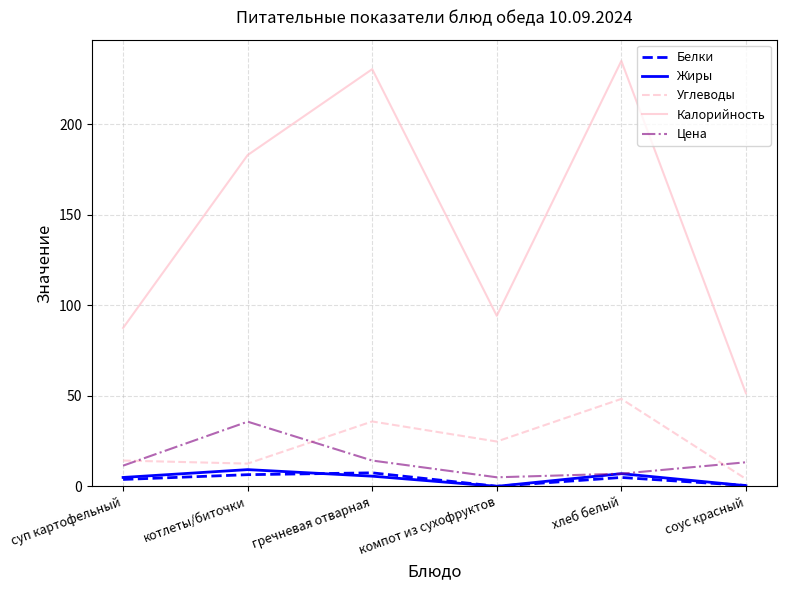

At which label is Калорийность closest to 143?

котлеты/биточки